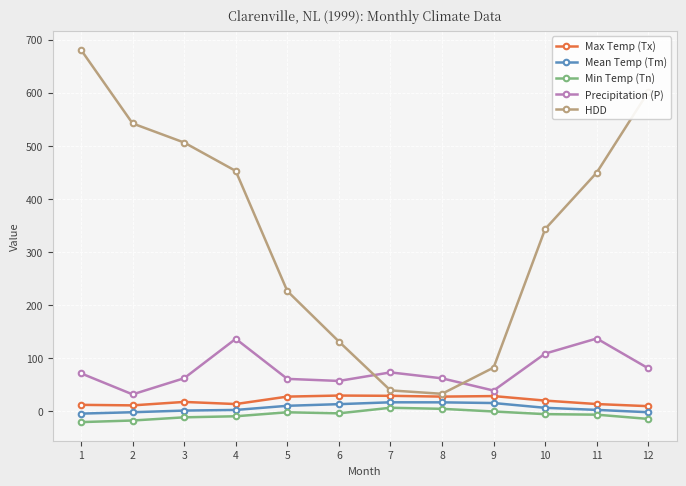

Is this an area chart (filled region under the line)?

No